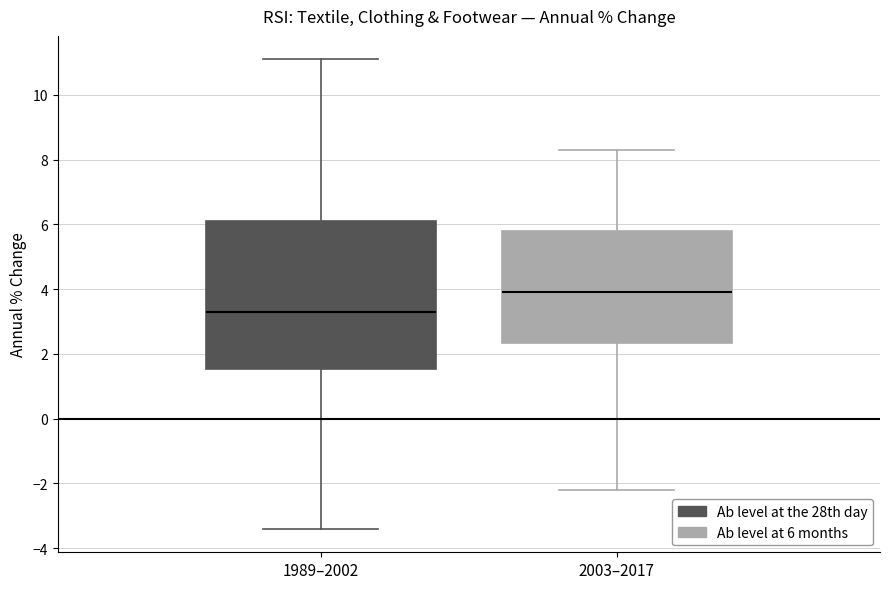

Reading left to right, transcribe this box plot: for each box, give where its median line is, the range the box spans, and where its two whiskers end, as read against the y-axis. The values are not printed on the chart, so give them approximately, as read against the axis.

1989–2002: median 3.4, box 1.6 to 6.2, whiskers -3.4 to 11.2
2003–2017: median 4.0, box 2.4 to 5.8, whiskers -2.2 to 8.4